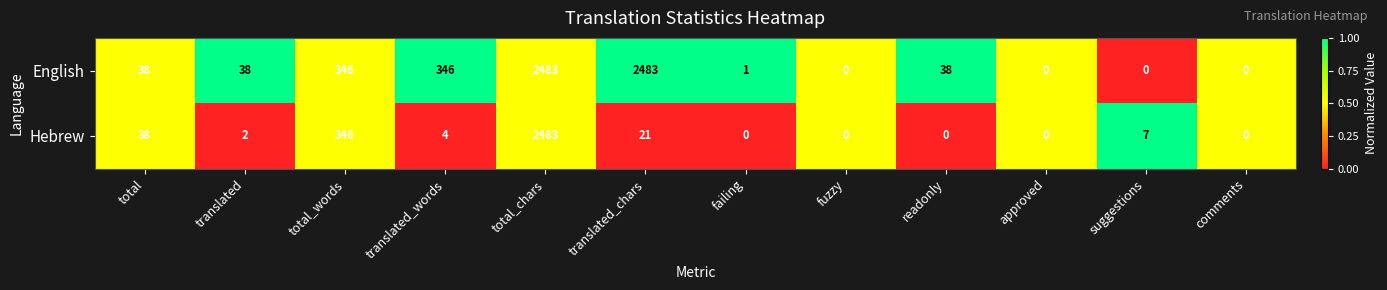

Which series changed the most between fuzzy and readonly?

English